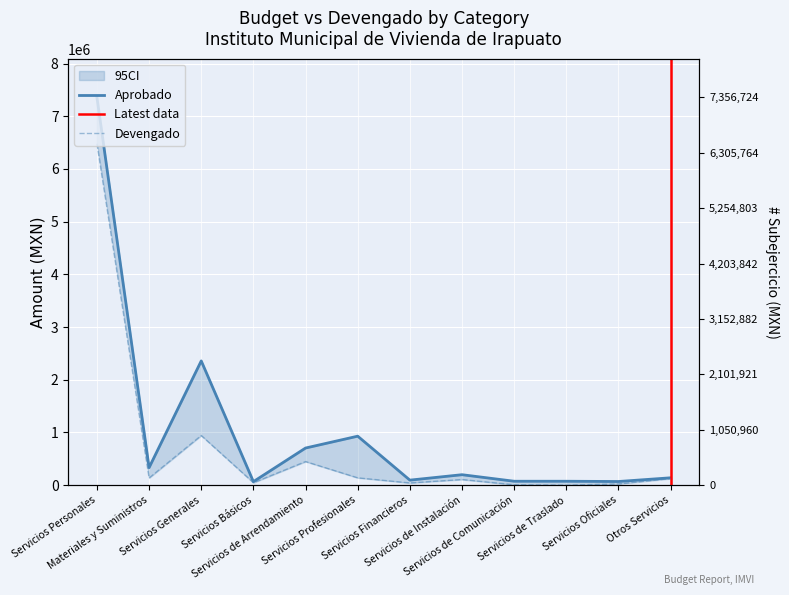

Where is Devengado nearest to the value 3239111?

Servicios Generales